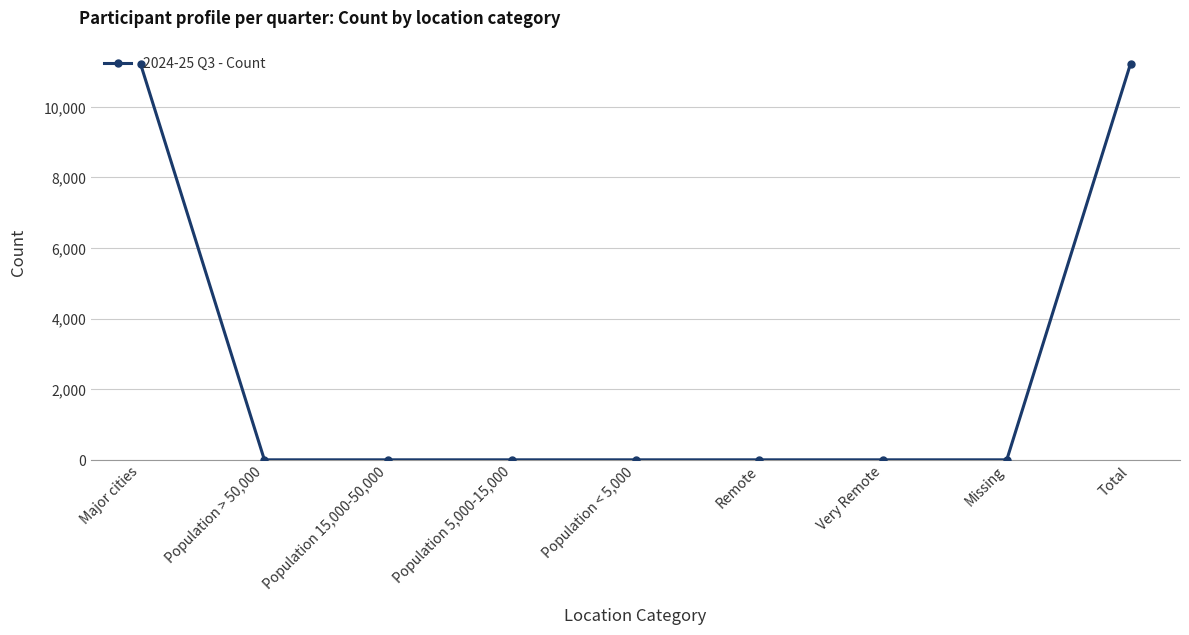

Which has a higher value, Population < 5,000 or Total?

Total